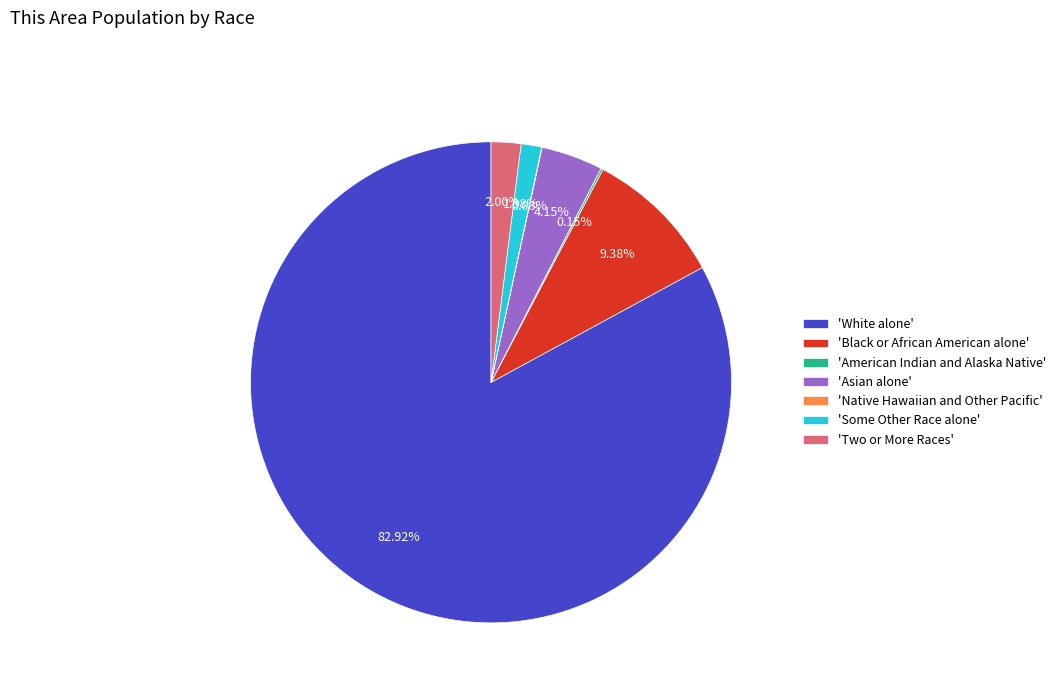

Between 'White alone' and 'Black or African American alone', which is larger?

'White alone'